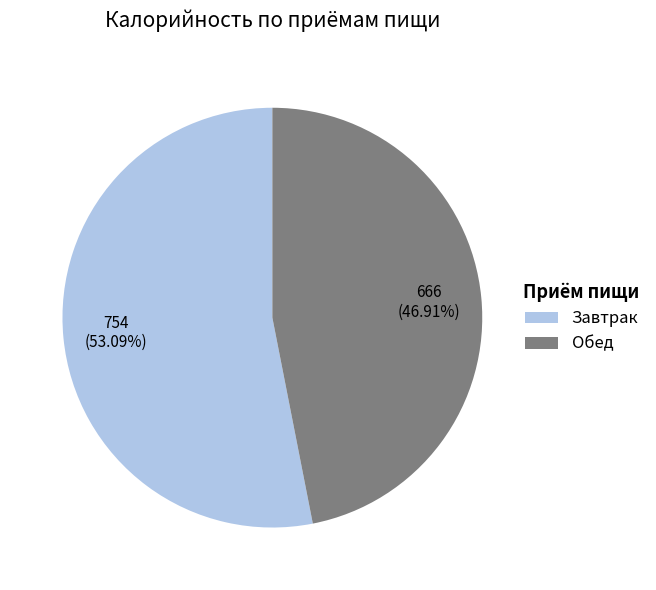

Count the number of slices in the pie.

2